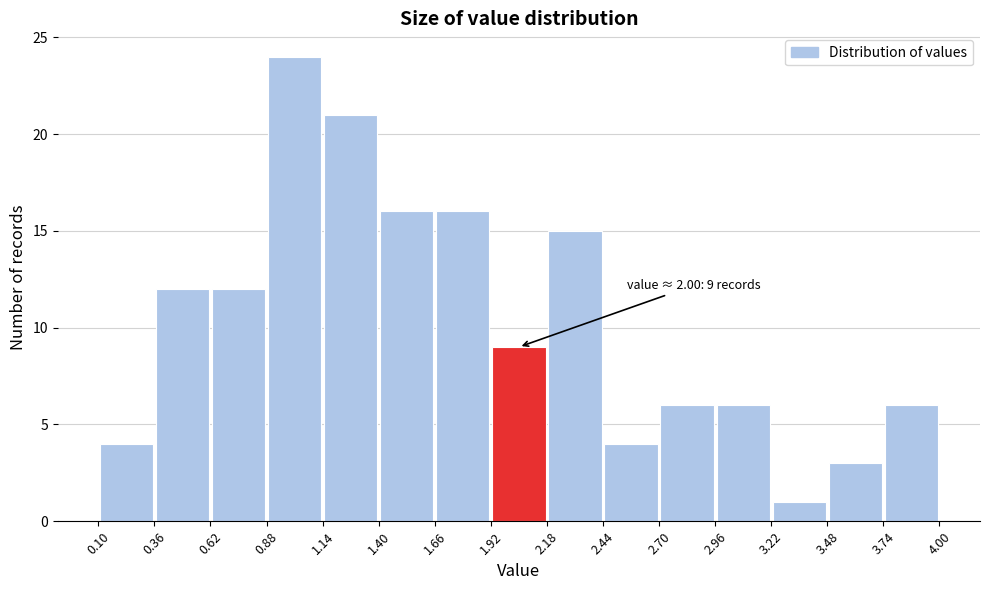

Which range on the x-axis has the tallest bar?

0.88 to 1.14